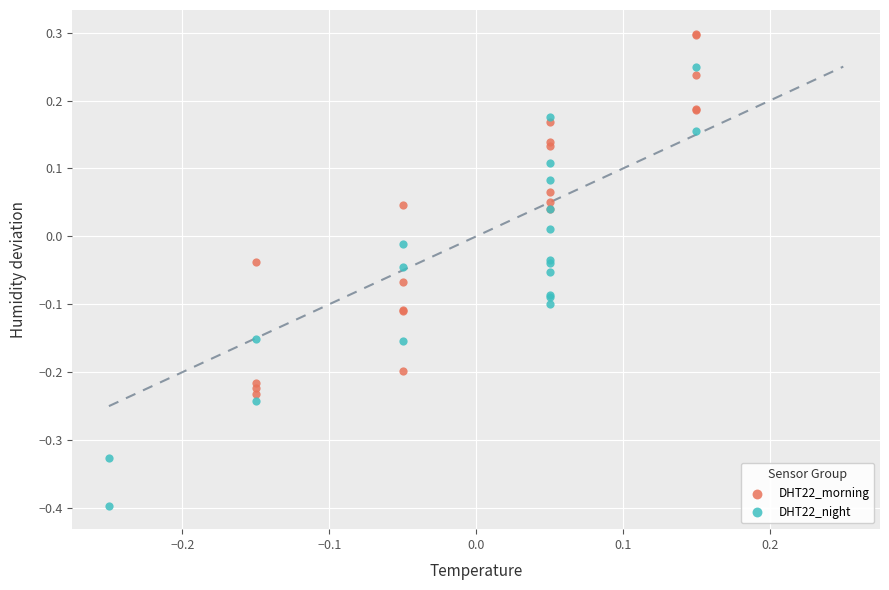

Which series reaches the maximum Y coordinate?

DHT22_morning